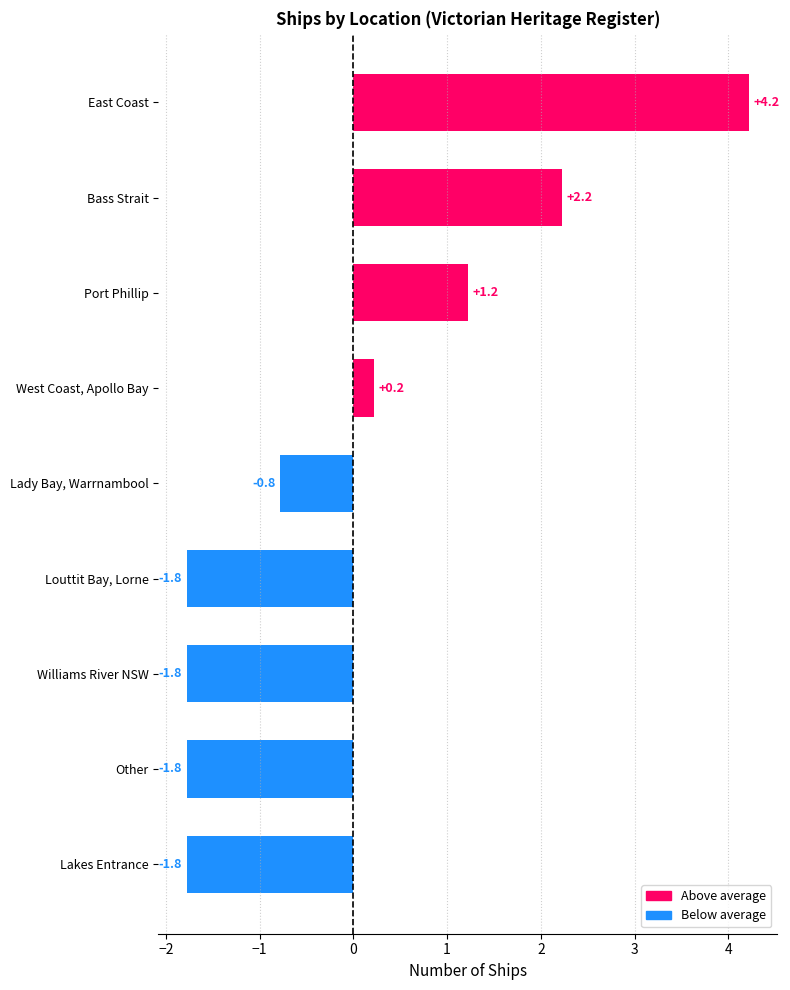

What is the smallest value displayed?

-1.8